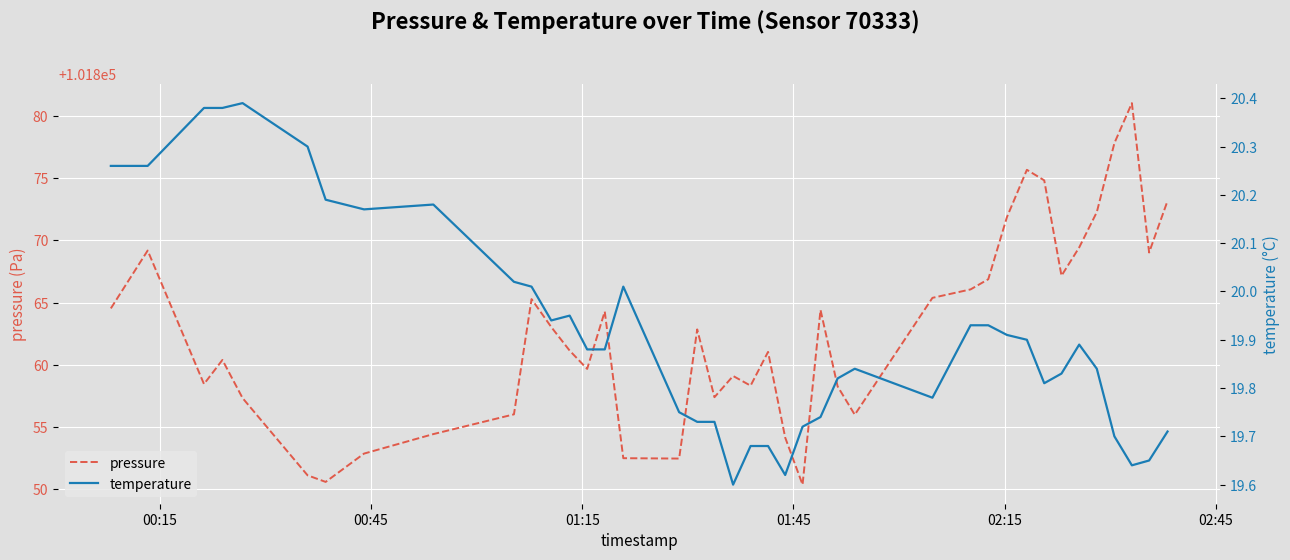

What is the minimum value for pressure?

101850.3